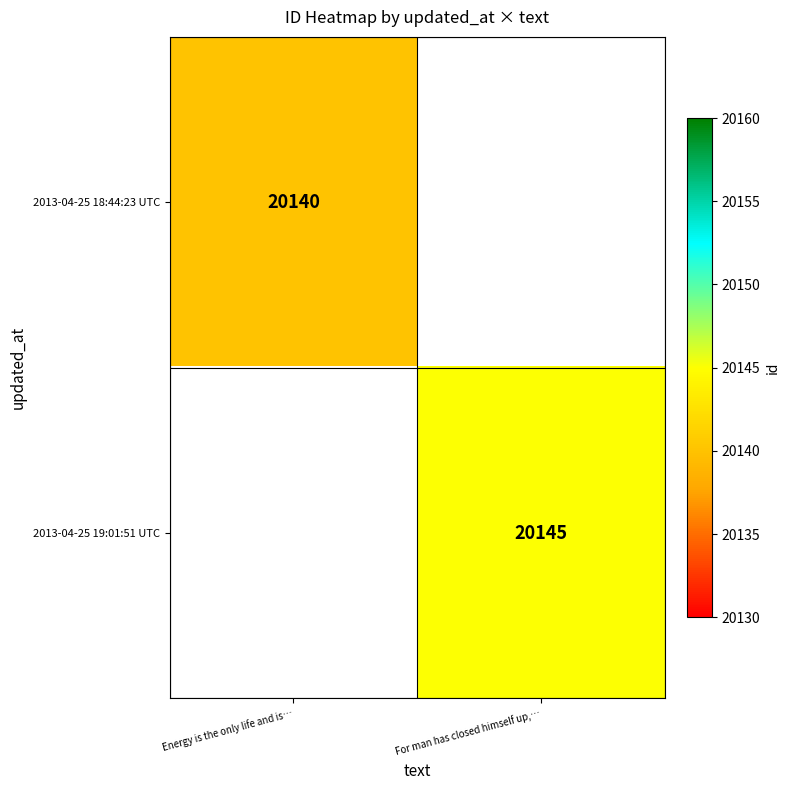

True or false: 2013-04-25 18:44:23 UTC has a value of 20140 at Energy is the only life and is….

True